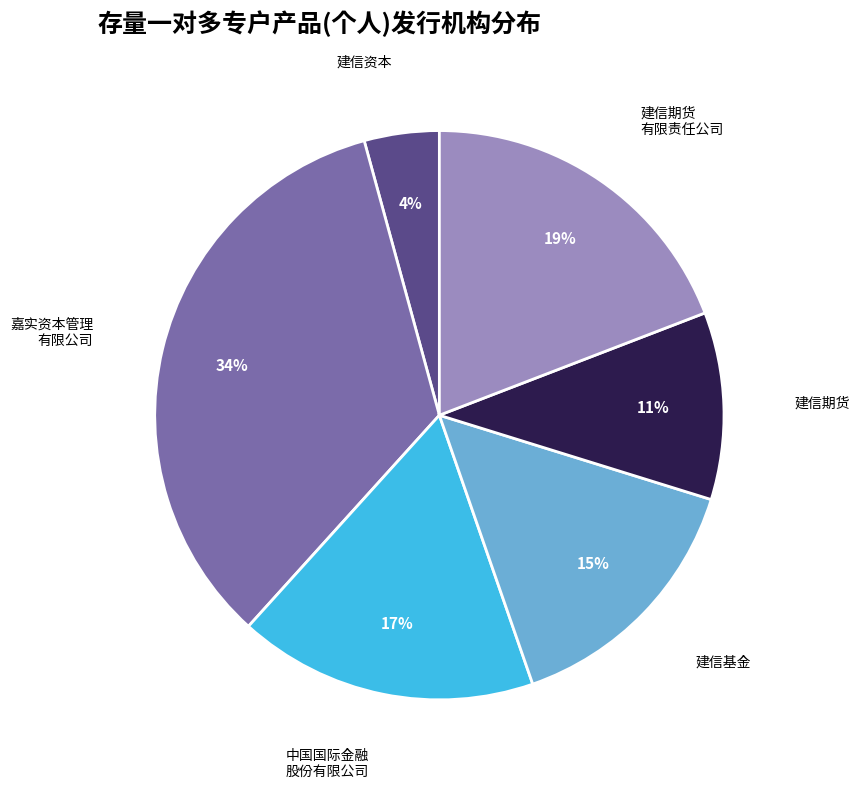

To the nearest percent, what is the average slice percentage?

17%